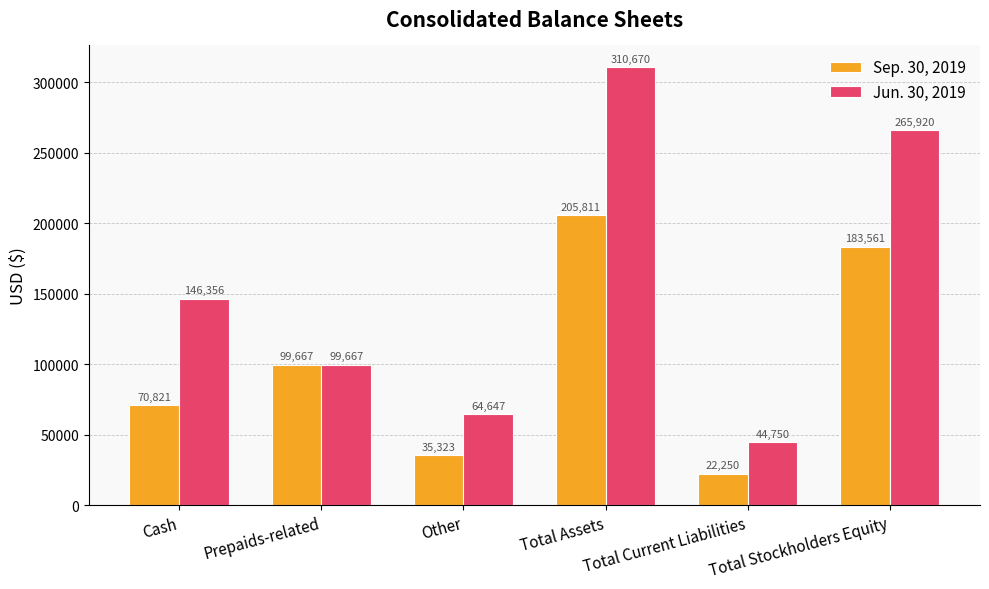

At which label does Sep. 30, 2019 reach its minimum?

Total Current Liabilities